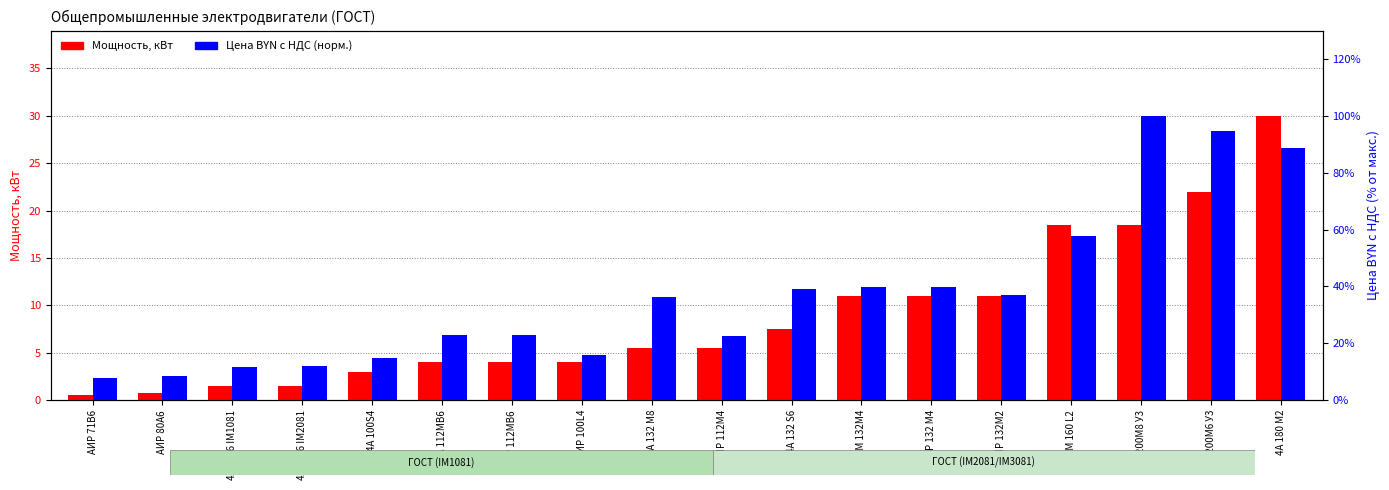

True or false: Мощность, кВт has a value of 11.0 at АИР 132М2.

True